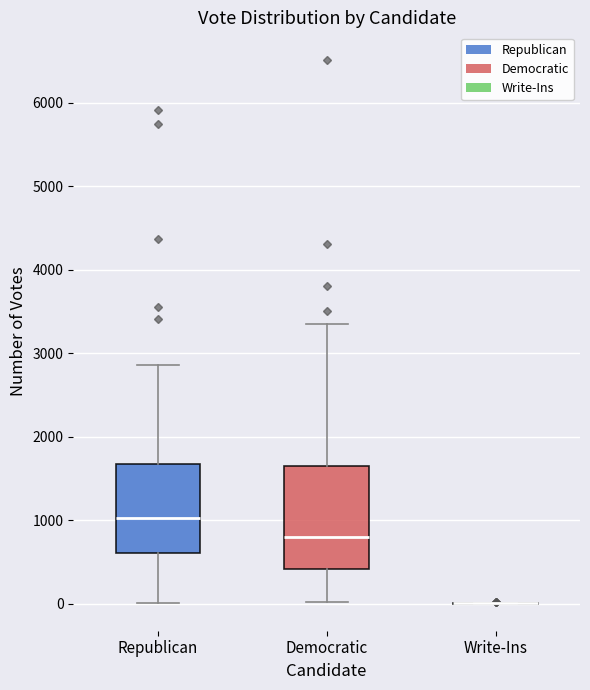

Reading left to right, transcribe this box plot: for each box, give where its median line is, the range the box spans, and where its two whiskers end, as read against the y-axis. The values are not printed on the chart, so give them approximately, as read against the axis.

Republican: median 1000, box 600 to 1700, whiskers 0 to 2900
Democratic: median 800, box 400 to 1600, whiskers 0 to 3400
Write-Ins: box collapsed to a line at 0, whiskers 0 to 0